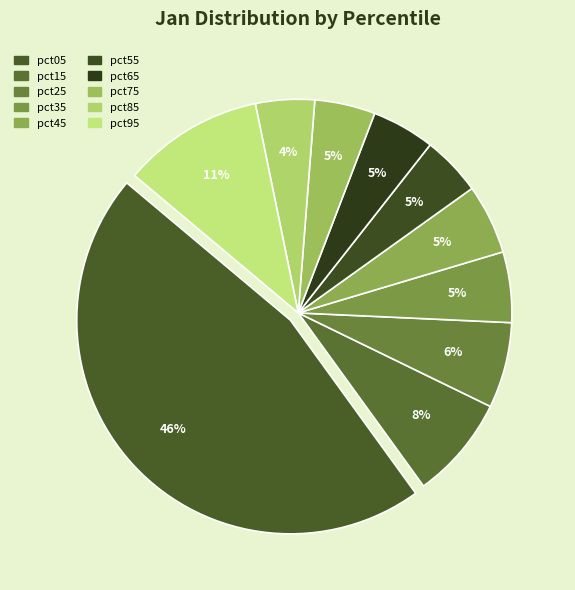

How many segments does this pie chart have?

10